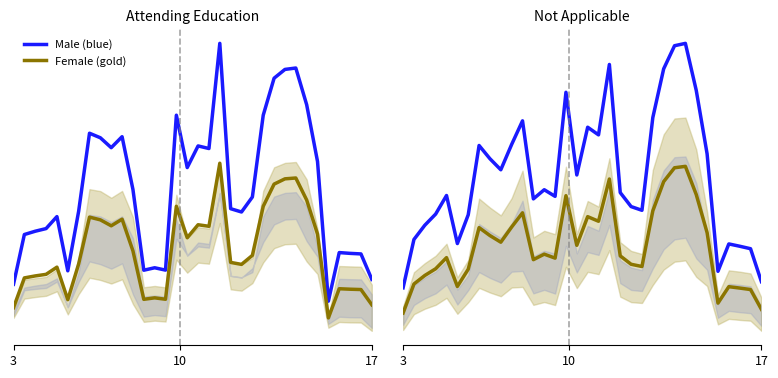

What is the difference between the maximum and minimum values in the Female (gold) series?

1568.3